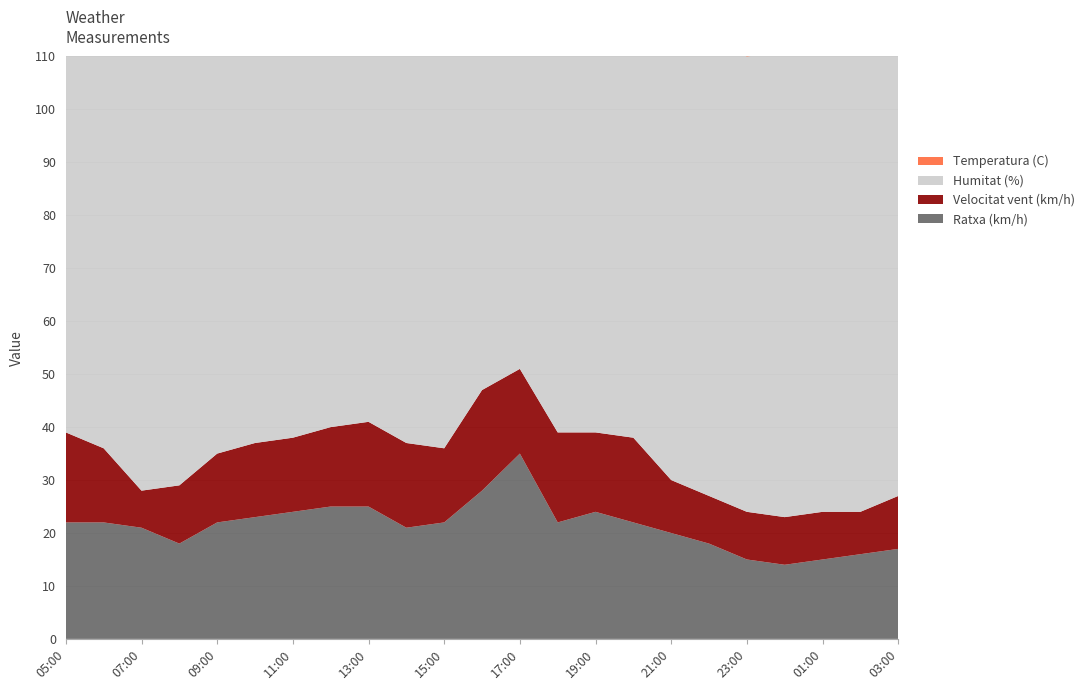

Reading left to right, extract all data points from this chart.

Temperatura (C): 05:00=17.9	06:00=17.9	07:00=17.7	08:00=18.5	09:00=19.3	10:00=19.7	11:00=19.3	12:00=19.9	13:00=20.4	14:00=20.7	15:00=20.2	16:00=19.4	17:00=19.7	18:00=20.1	19:00=19.5	20:00=19.7	21:00=18.6	22:00=18.4	23:00=18.4	00:00=18.3	01:00=18.2	02:00=18.0	03:00=17.9
Humitat (%): 05:00=87.0	06:00=87.0	07:00=85.0	08:00=84.0	09:00=82.0	10:00=80.0	11:00=80.0	12:00=80.0	13:00=75.0	14:00=74.0	15:00=76.0	16:00=80.0	17:00=80.0	18:00=77.0	19:00=81.0	20:00=81.0	21:00=85.0	22:00=86.0	23:00=86.0	00:00=88.0	01:00=89.0	02:00=89.0	03:00=90.0
Velocitat vent (km/h): 05:00=17.0	06:00=14.0	07:00=7.0	08:00=11.0	09:00=13.0	10:00=14.0	11:00=14.0	12:00=15.0	13:00=16.0	14:00=16.0	15:00=14.0	16:00=19.0	17:00=16.0	18:00=17.0	19:00=15.0	20:00=16.0	21:00=10.0	22:00=9.0	23:00=9.0	00:00=9.0	01:00=9.0	02:00=8.0	03:00=10.0
Ratxa (km/h): 05:00=22.0	06:00=22.0	07:00=21.0	08:00=18.0	09:00=22.0	10:00=23.0	11:00=24.0	12:00=25.0	13:00=25.0	14:00=21.0	15:00=22.0	16:00=28.0	17:00=35.0	18:00=22.0	19:00=24.0	20:00=22.0	21:00=20.0	22:00=18.0	23:00=15.0	00:00=14.0	01:00=15.0	02:00=16.0	03:00=17.0